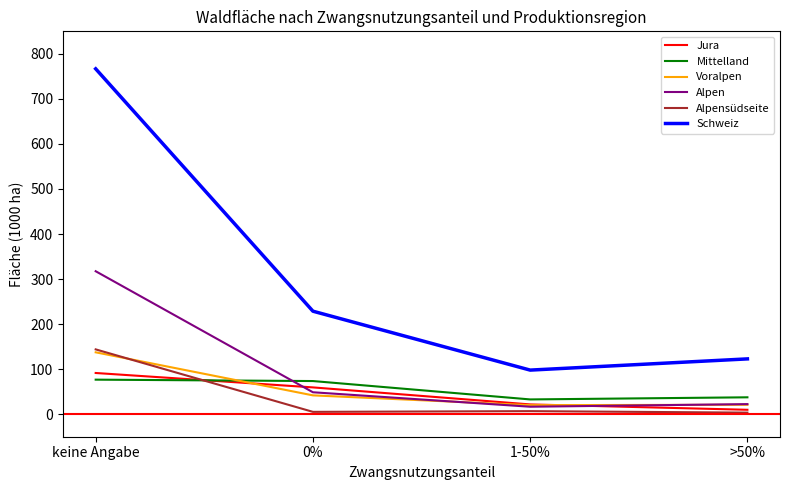

The value of Alpensüdseite at keine Angabe is 143.9. True or false?

True